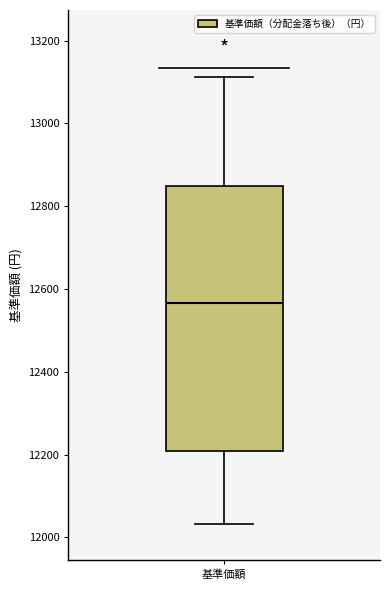

Where does the upper whisker of the box for 基準価額 end on the y-axis? The values are not printed on the chart, so give them approximately, as read against the axis.

13120